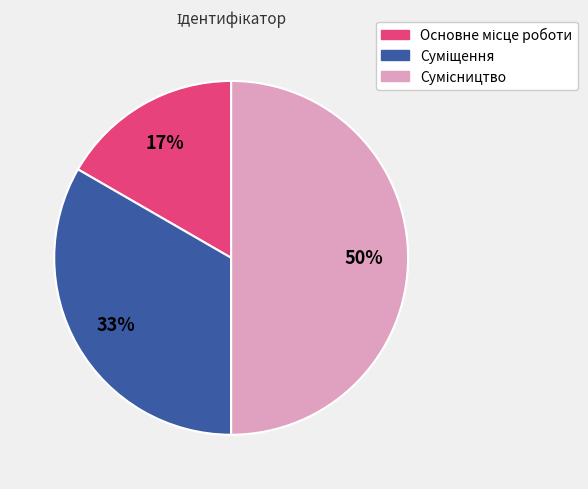

To the nearest percent, what is the difference between the largest and smallest slice percentages?

33%